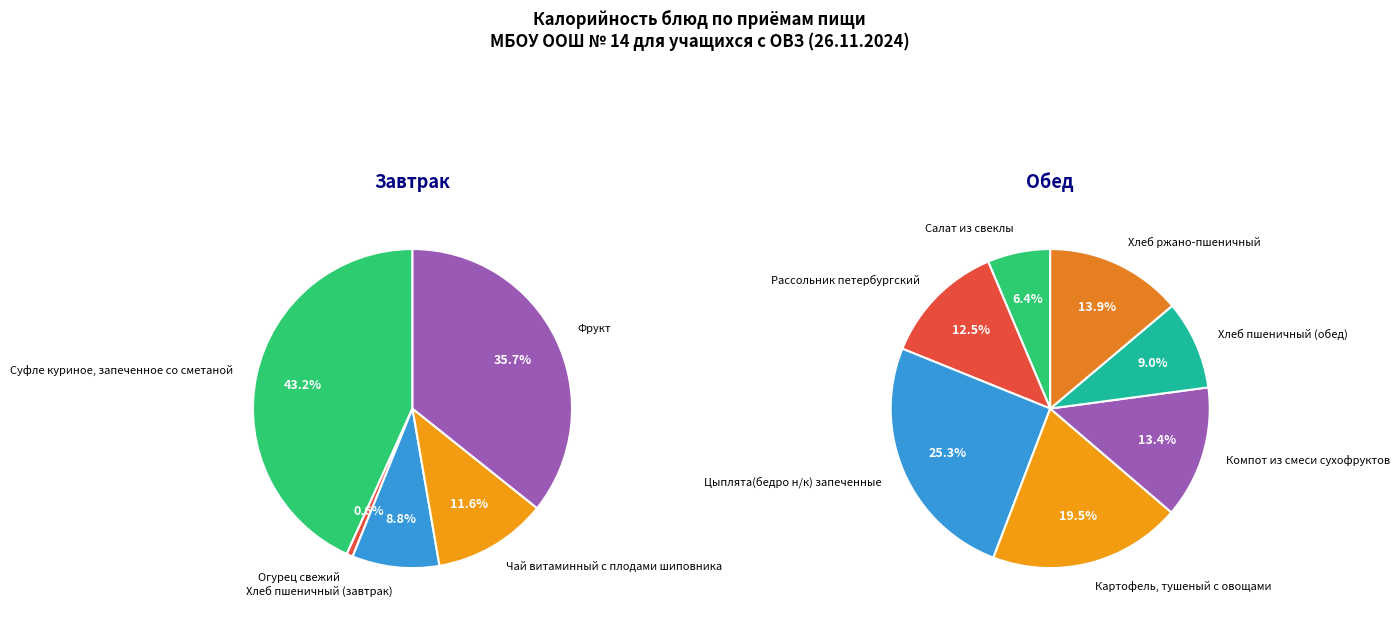

Rank the series by their average value, from lowest to highest.

Обед, Завтрак